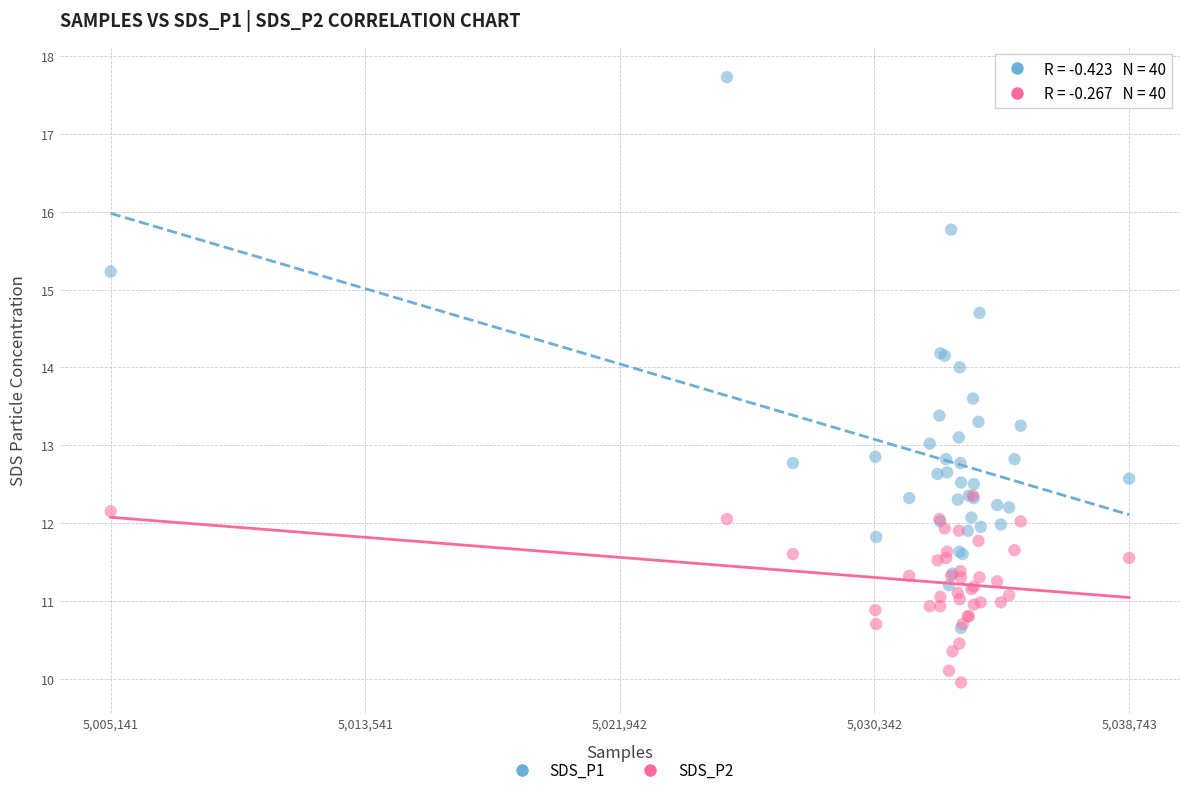

Which series contains the lowest Y value?

SDS_P2